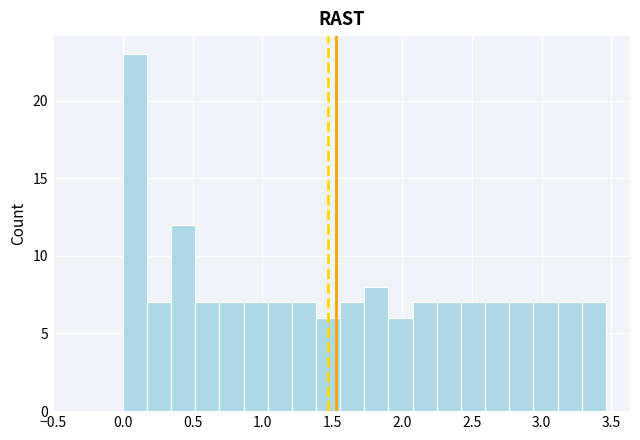

Read against the x-axis, roughly where is the centre of the tallest bar?

0.10